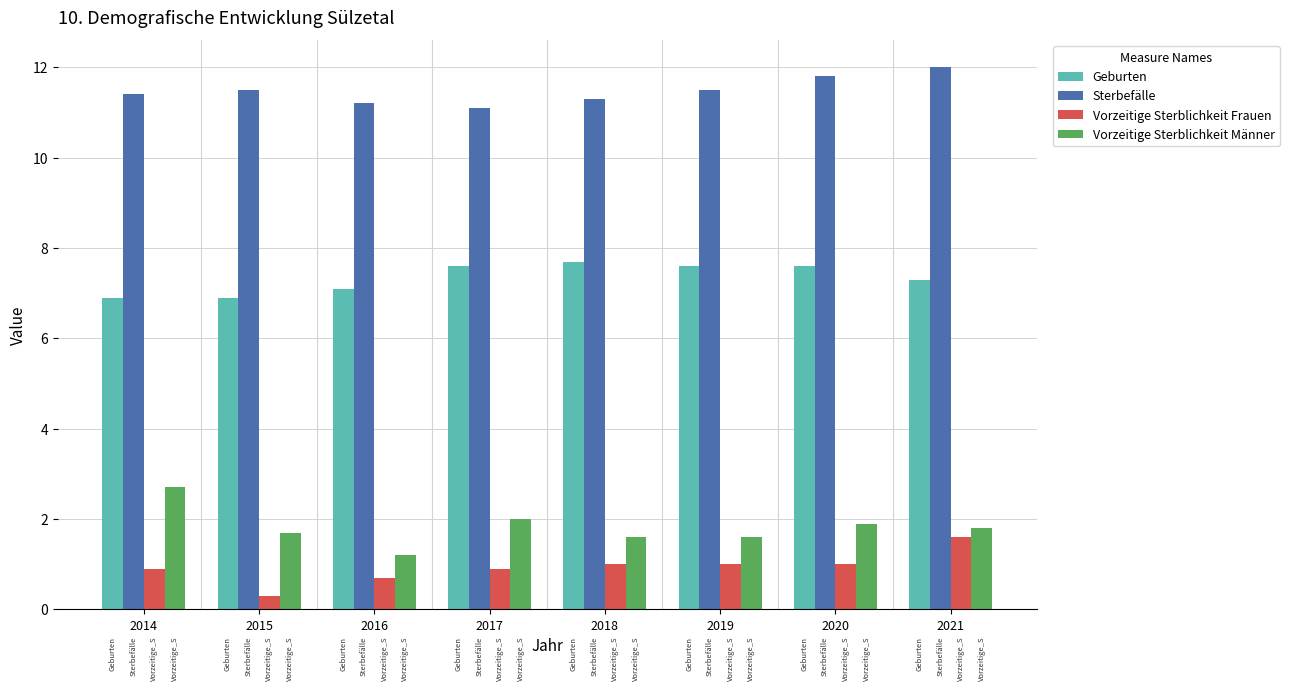

The value of Vorzeitige Sterblichkeit Männer at 2019 is 2.3. True or false?

False